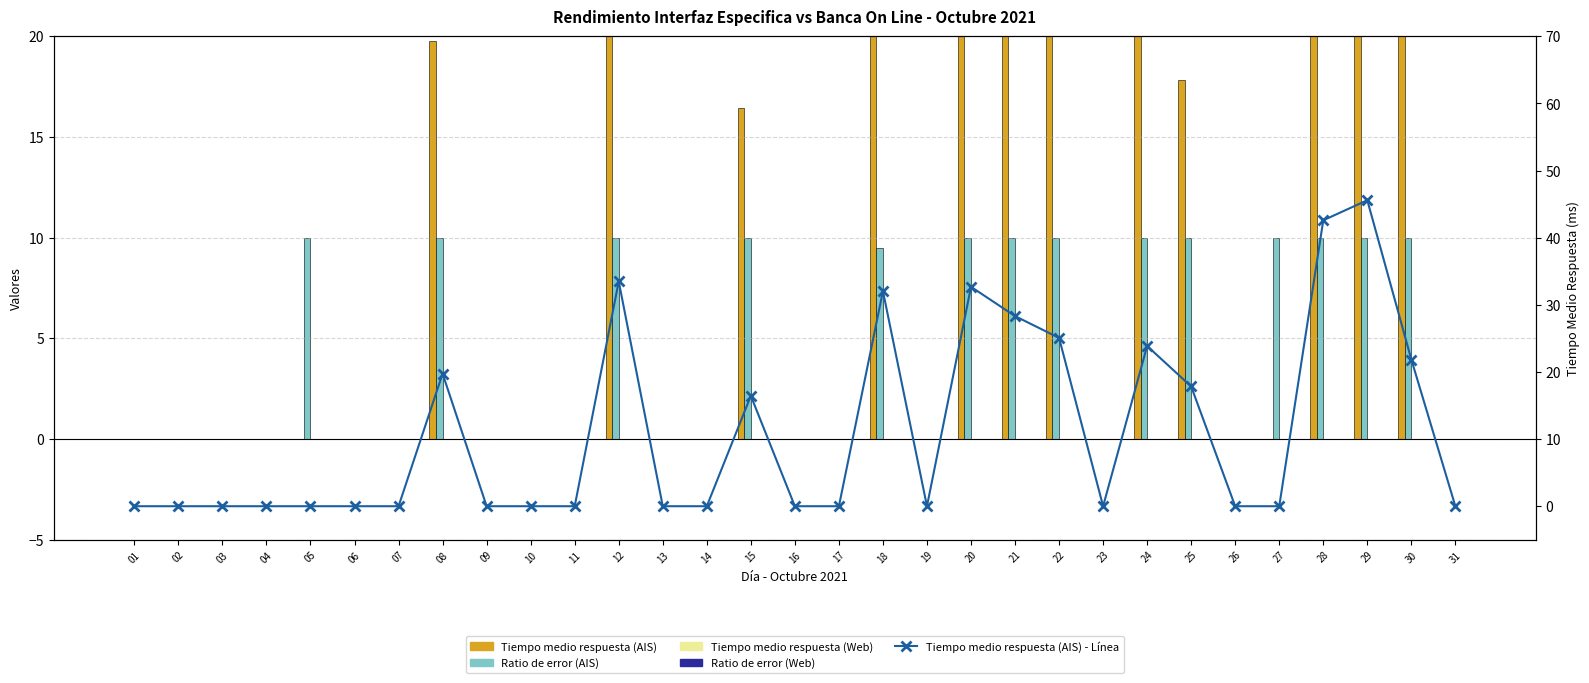

True or false: Tiempo medio respuesta (Web) has a value of 0.0 at 28.

True